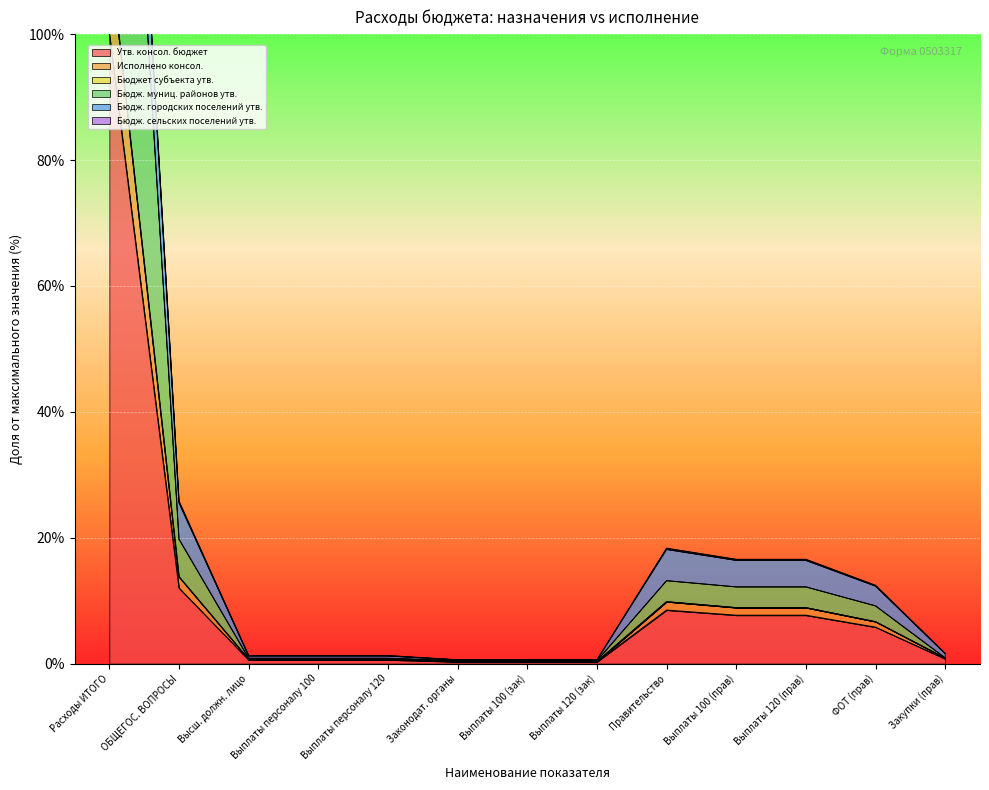

True or false: Исполнено консол. has more than 1 points higher than both neighbors.

False